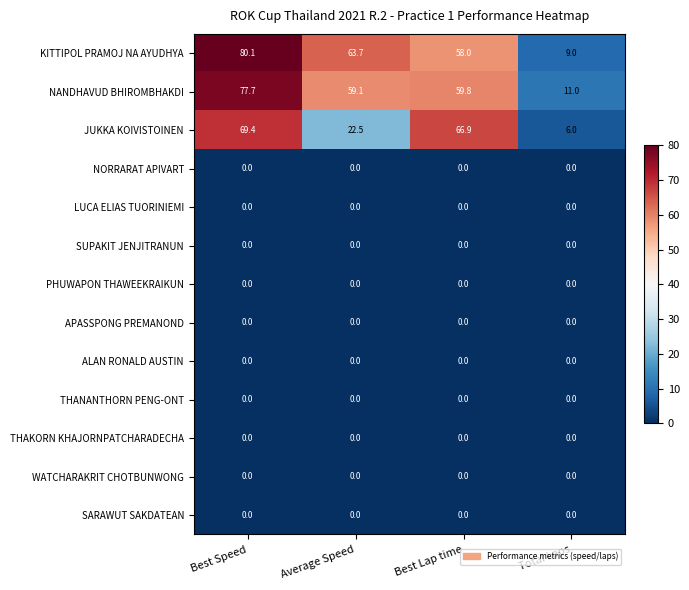

Which series has the largest range (max minus min)?

KITTIPOL PRAMOJ NA AYUDHYA